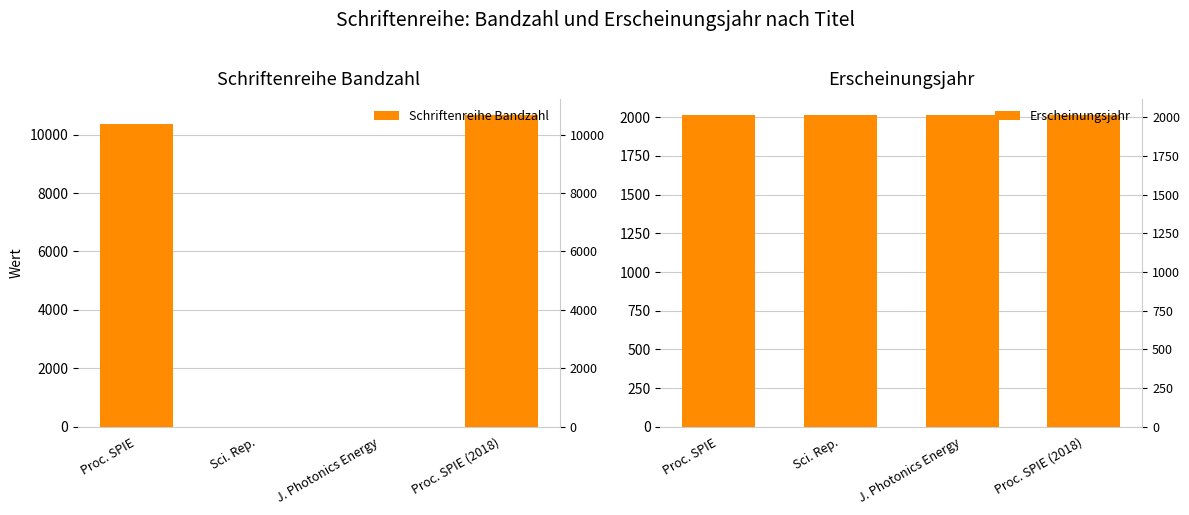

Where is Erscheinungsjahr nearest to the value 2017?

Proc. SPIE